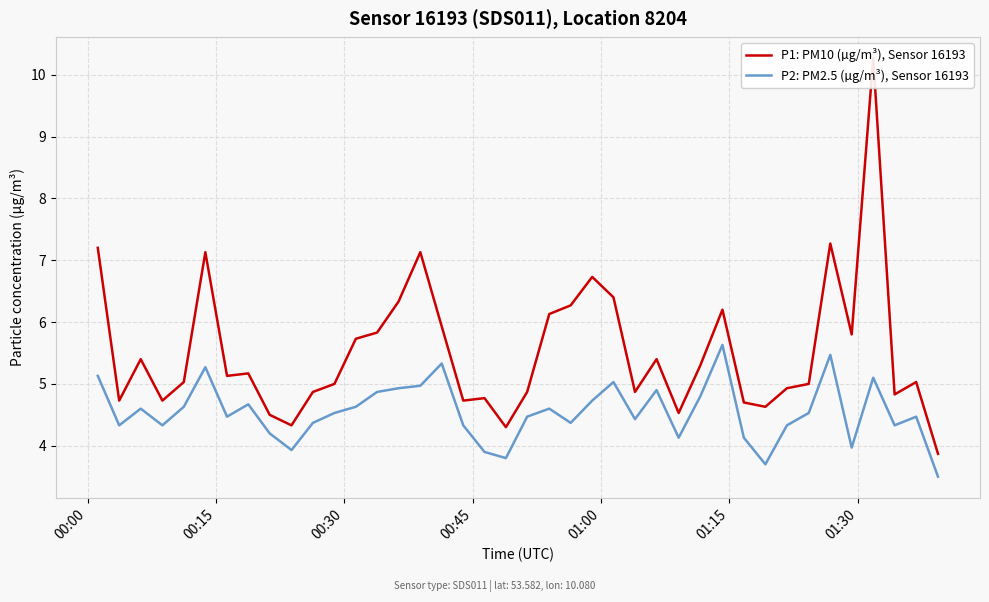

What is the highest value of the P2: PM2.5 (µg/m³), Sensor 16193 series?

5.6